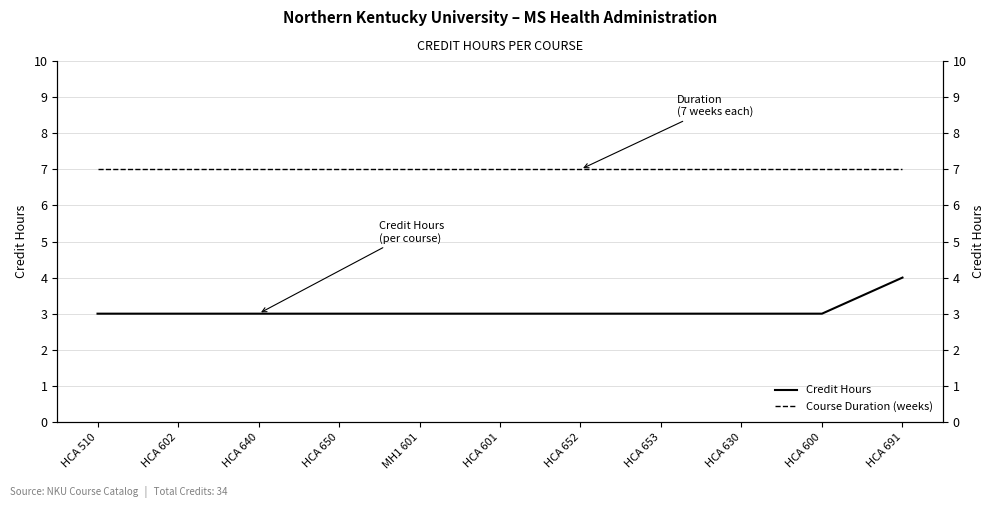

What is the label of the 6th point from the left?

HCA 601